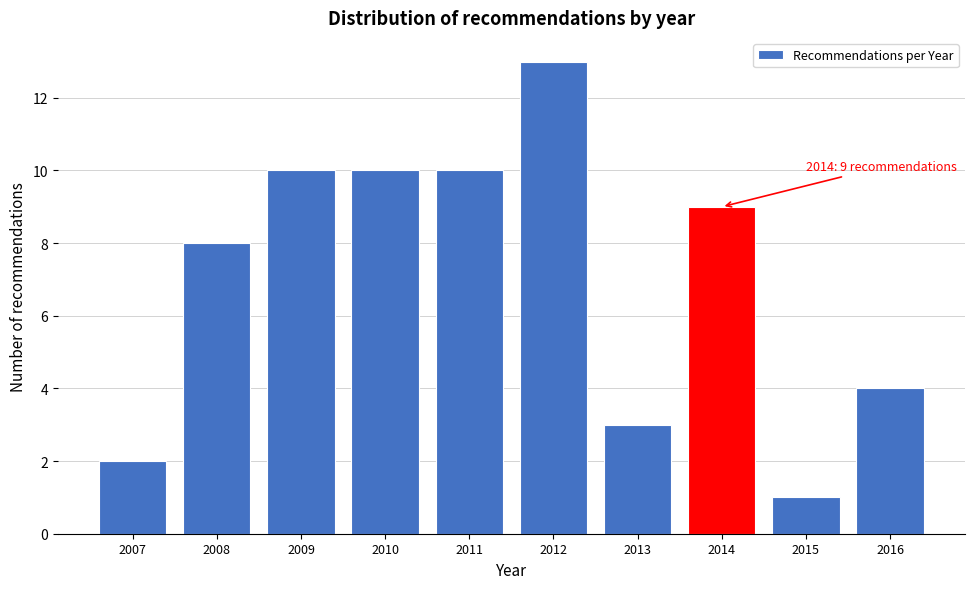

Reading left to right, list all the values displayed in this chart.

2	8	10	10	10	13	3	9	1	4